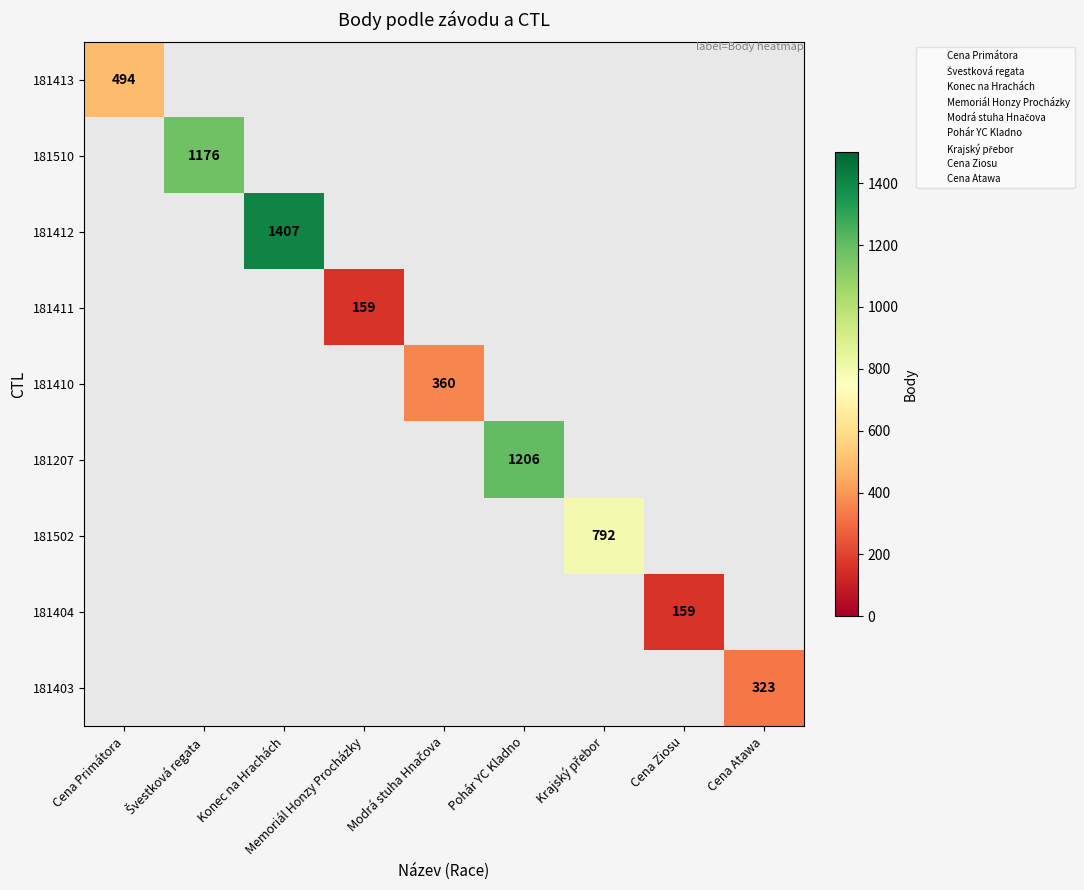

At how many categories does at least one series exceed 1164?

3